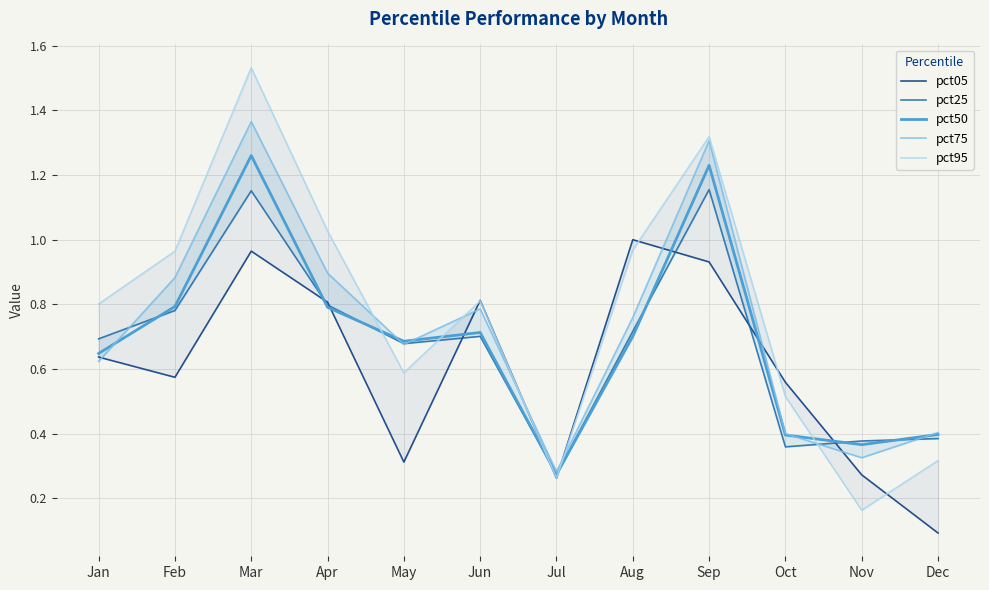

Does the chart have visible grid lines?

Yes